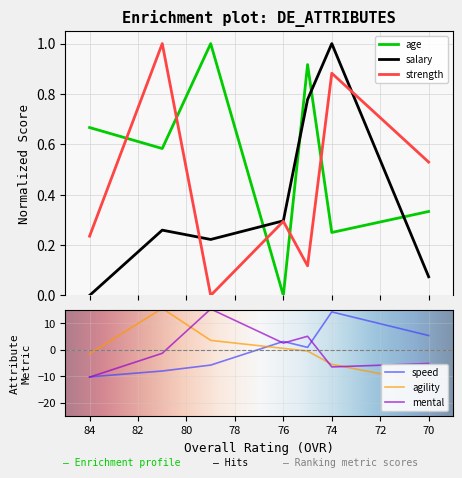

How many times do strength and age cross each other?

5